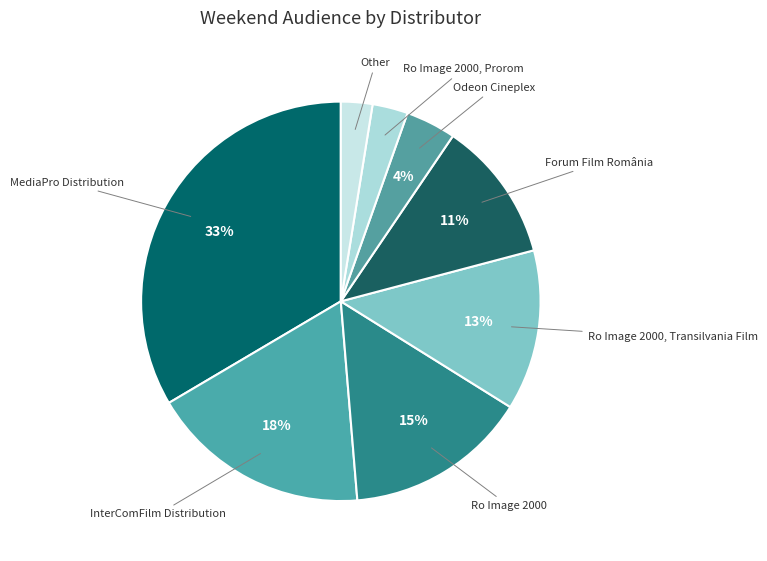

Approximately how many times larger is the value at Odeon Cineplex compared to Forum Film România?

0.4